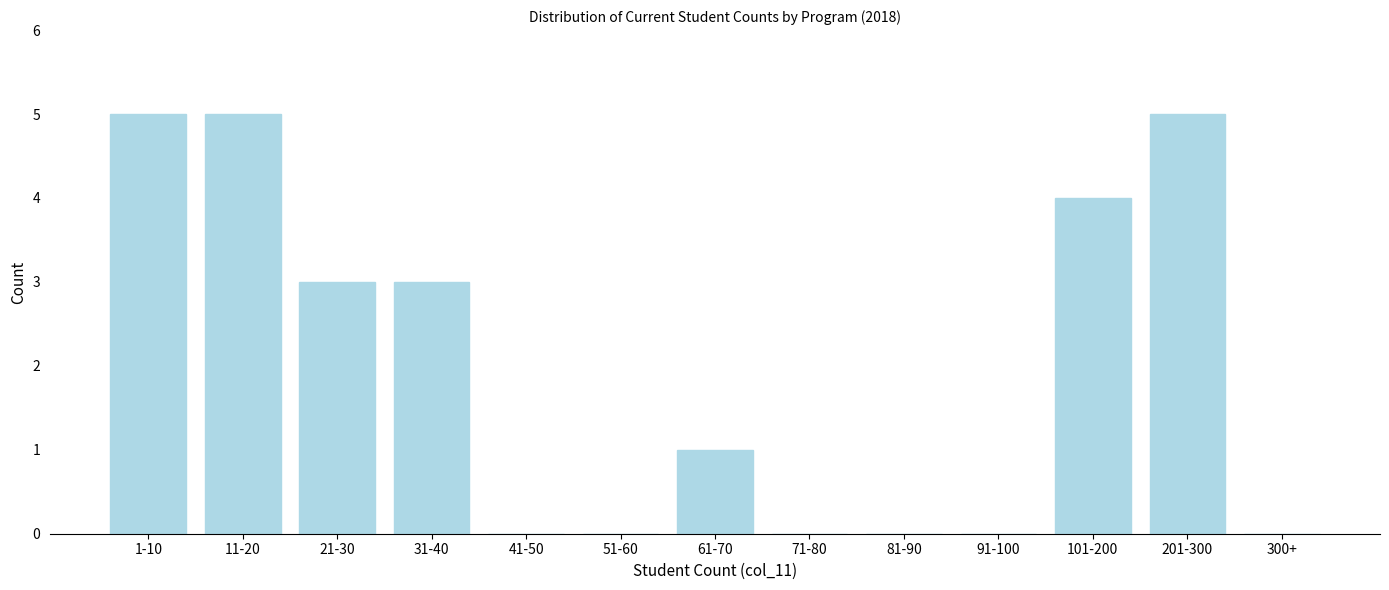

Reading left to right, what are all the values shown in this chart?

1-10=5	11-20=5	21-30=3	31-40=3	41-50=0	51-60=0	61-70=1	71-80=0	81-90=0	91-100=0	101-200=4	201-300=5	300+=0